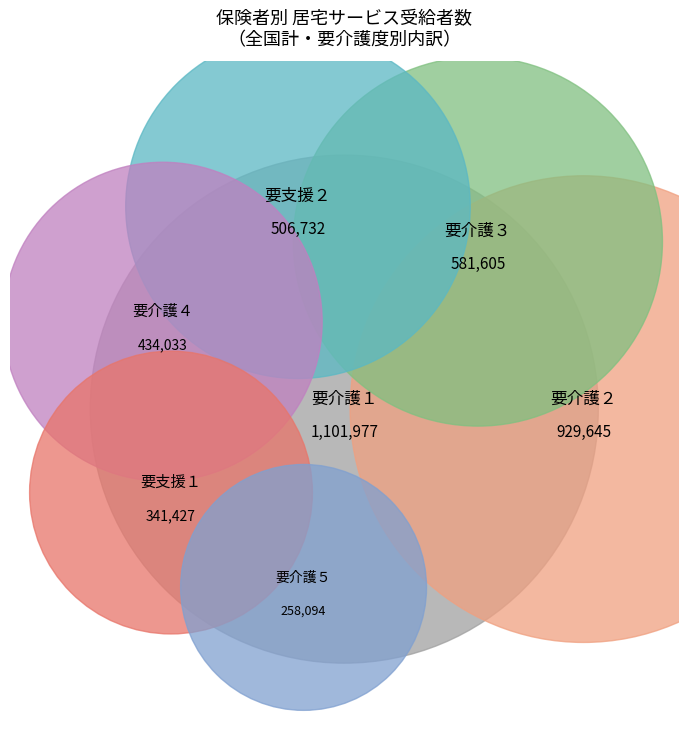

Between 要支援１ and 要介護２, which is larger?

要介護２